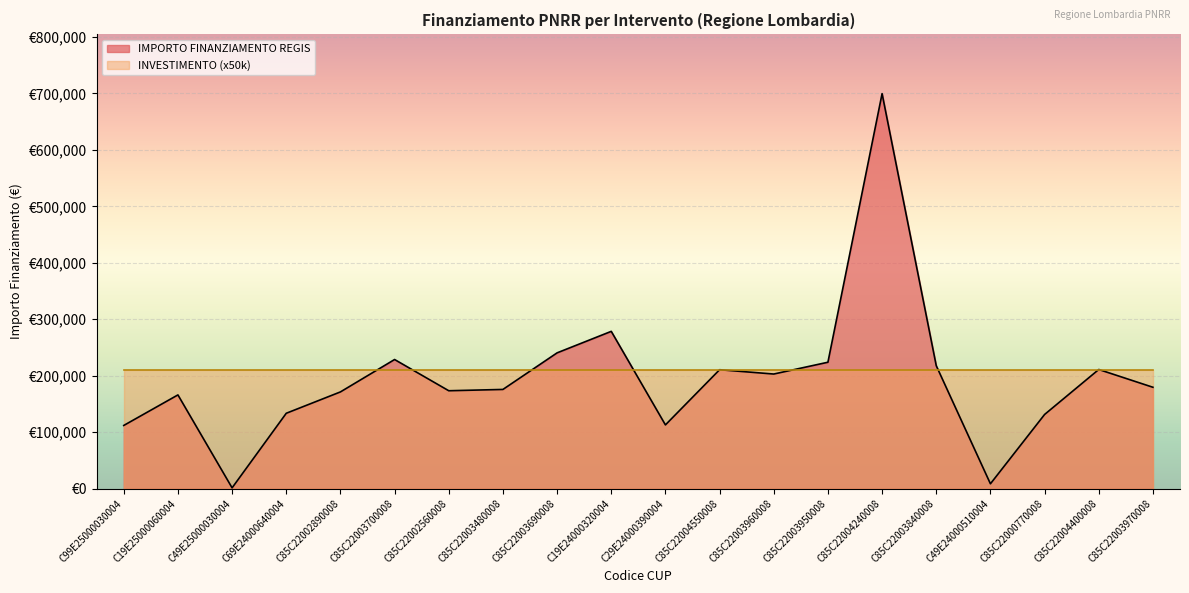

What is the smallest value displayed?

1200.0